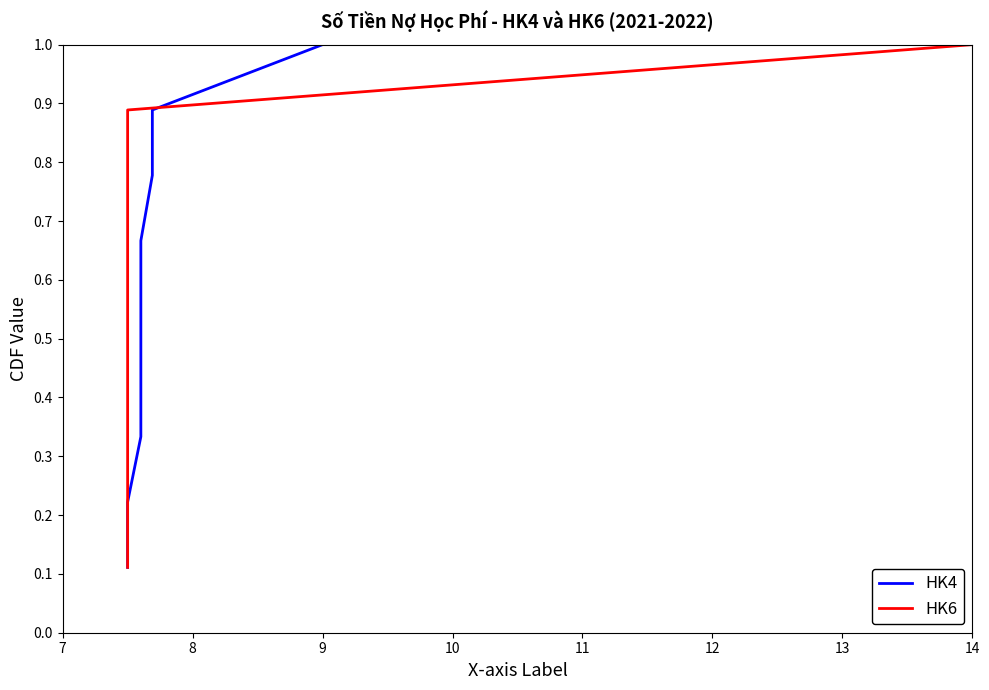

What is the maximum value shown in the chart?

1.0